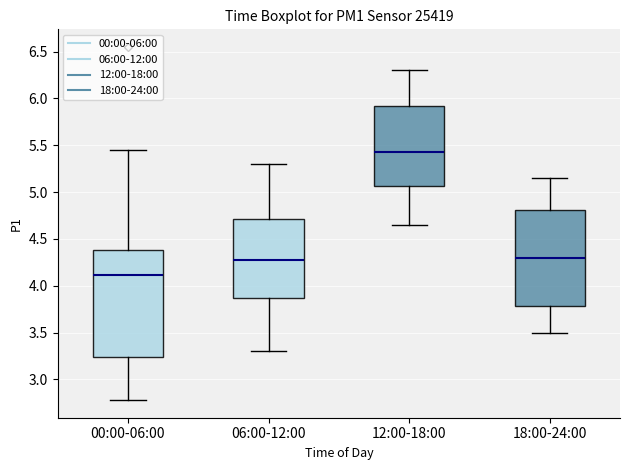

Where is the lower edge of the box for 18:00-24:00 on the y-axis? The values are not printed on the chart, so give them approximately, as read against the axis.

3.80